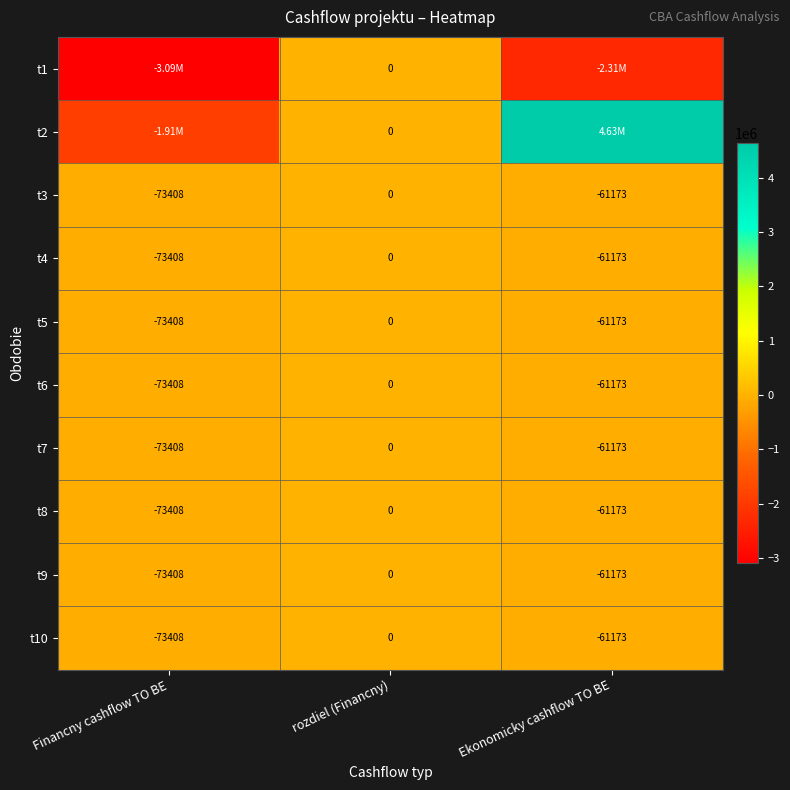

Is it true that t3 equals -24569.2 at Financny cashflow TO BE?

False